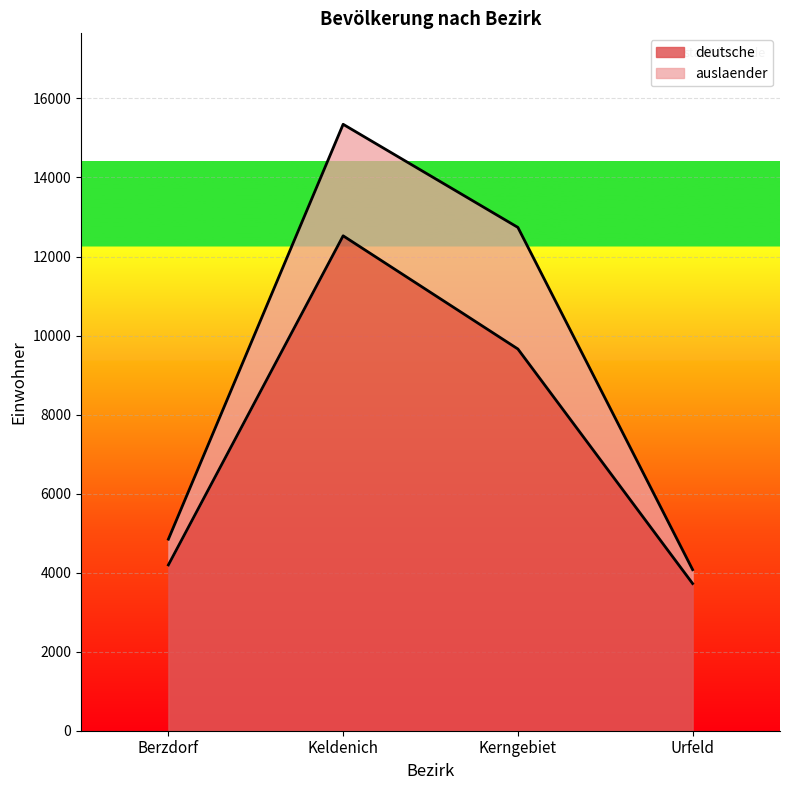

The value at Keldenich is 20707. True or false?

False